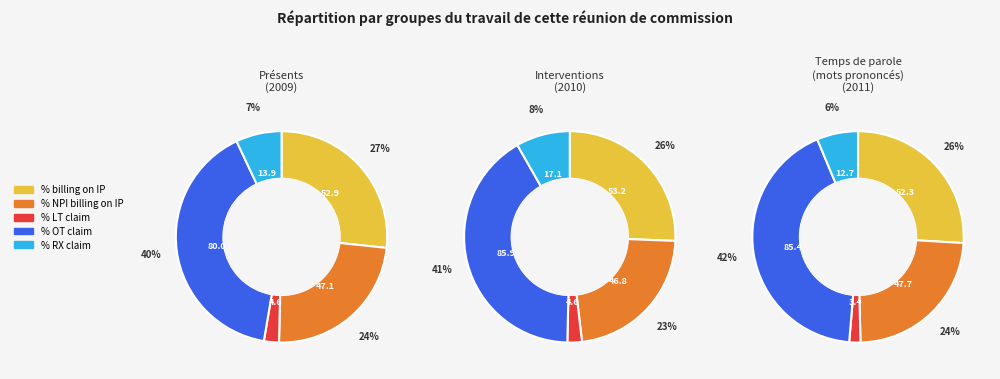

Rank the categories by % also a provider on LT claim value from highest to lowest.

2010 Value, 2009 Value, 2011 Value